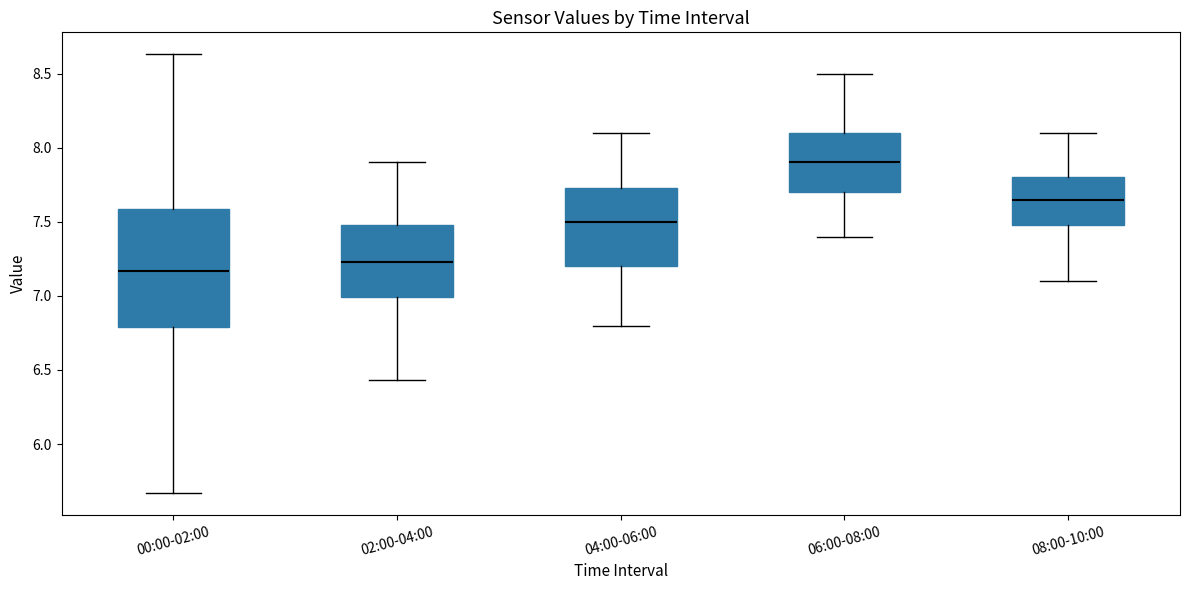

Which box is the tallest, from its lower edge to its upper edge?

00:00-02:00